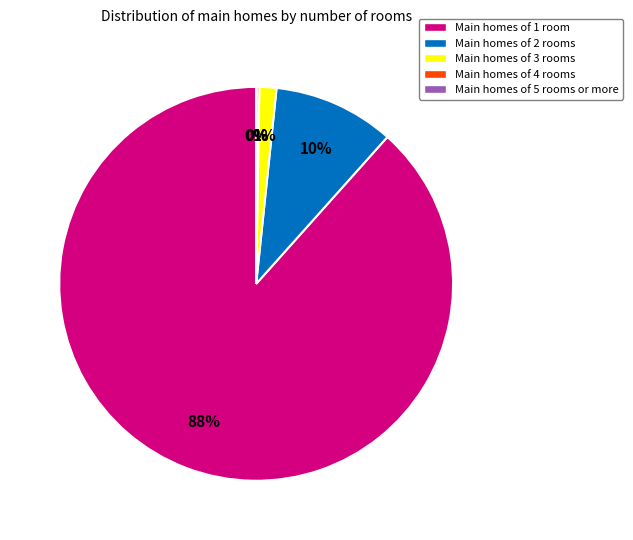

True or false: Main homes of 2 rooms accounts for 10% of the total.

True